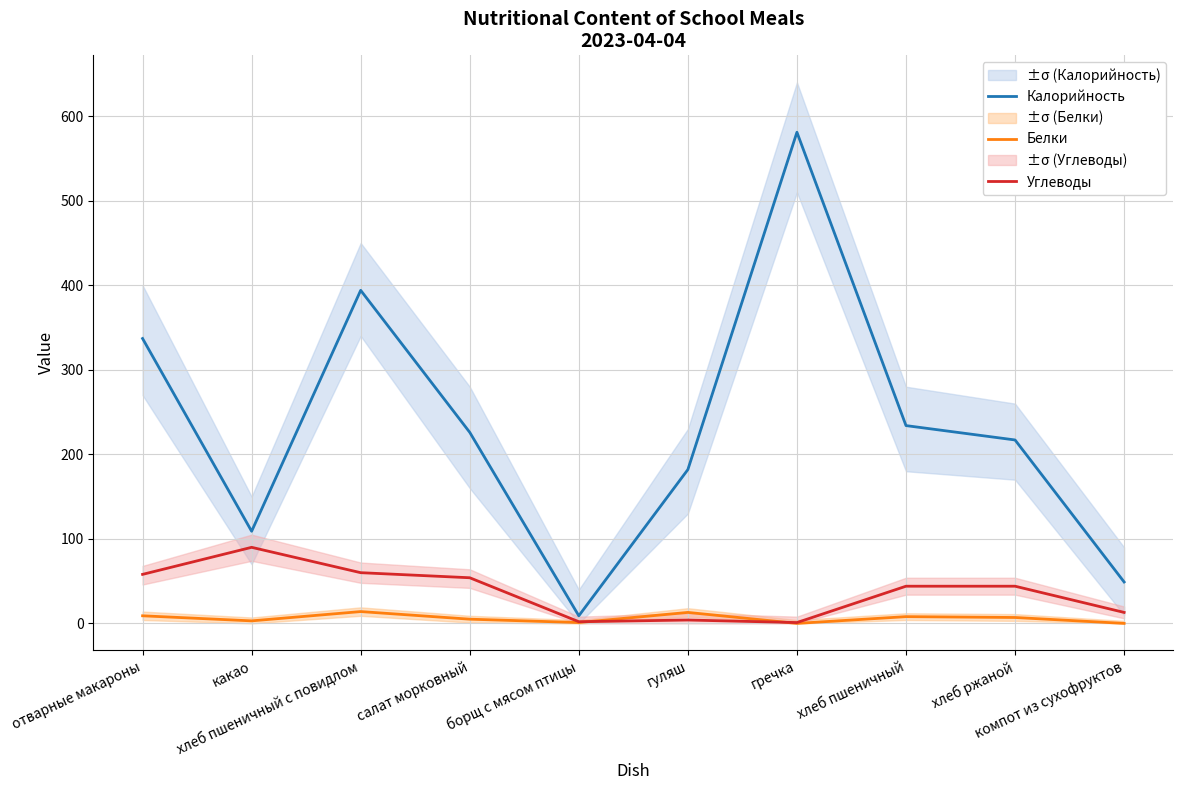

How many categories are shown in the chart?

10